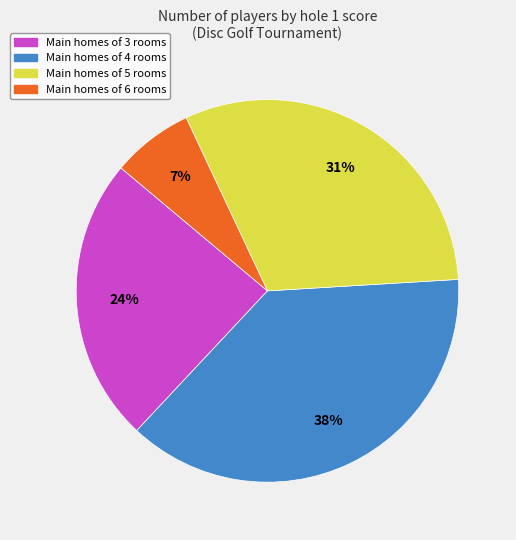

To the nearest percent, what is the average slice percentage?

25%